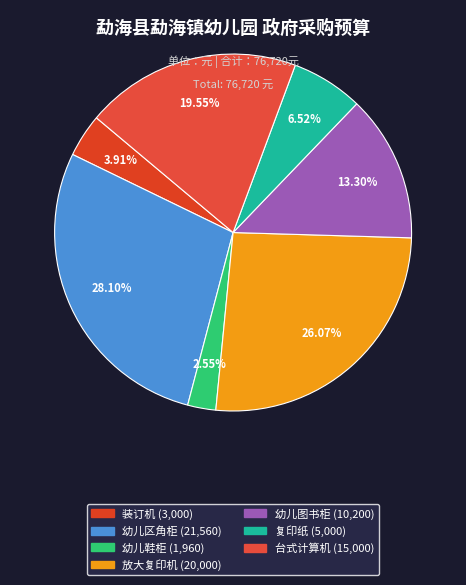

Is it true that 装订机 is 4% of the pie?

True